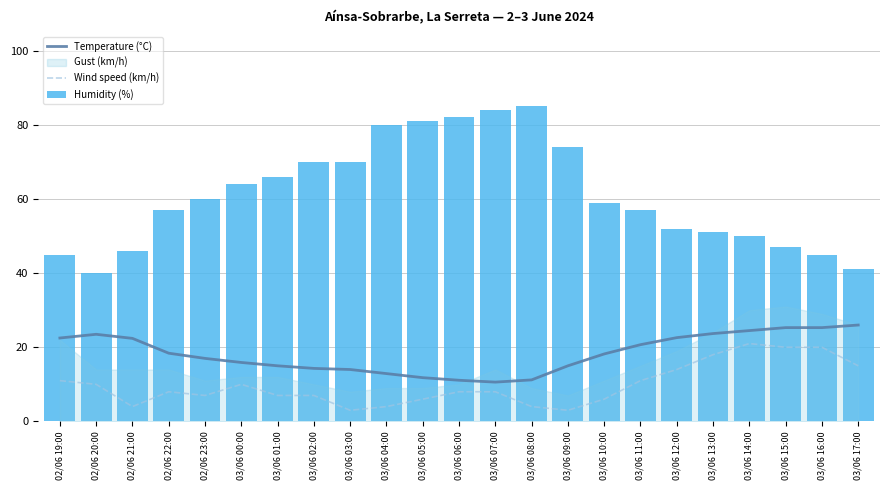

Where is Wind speed (km/h) nearest to the value 12?

02/06 19:00